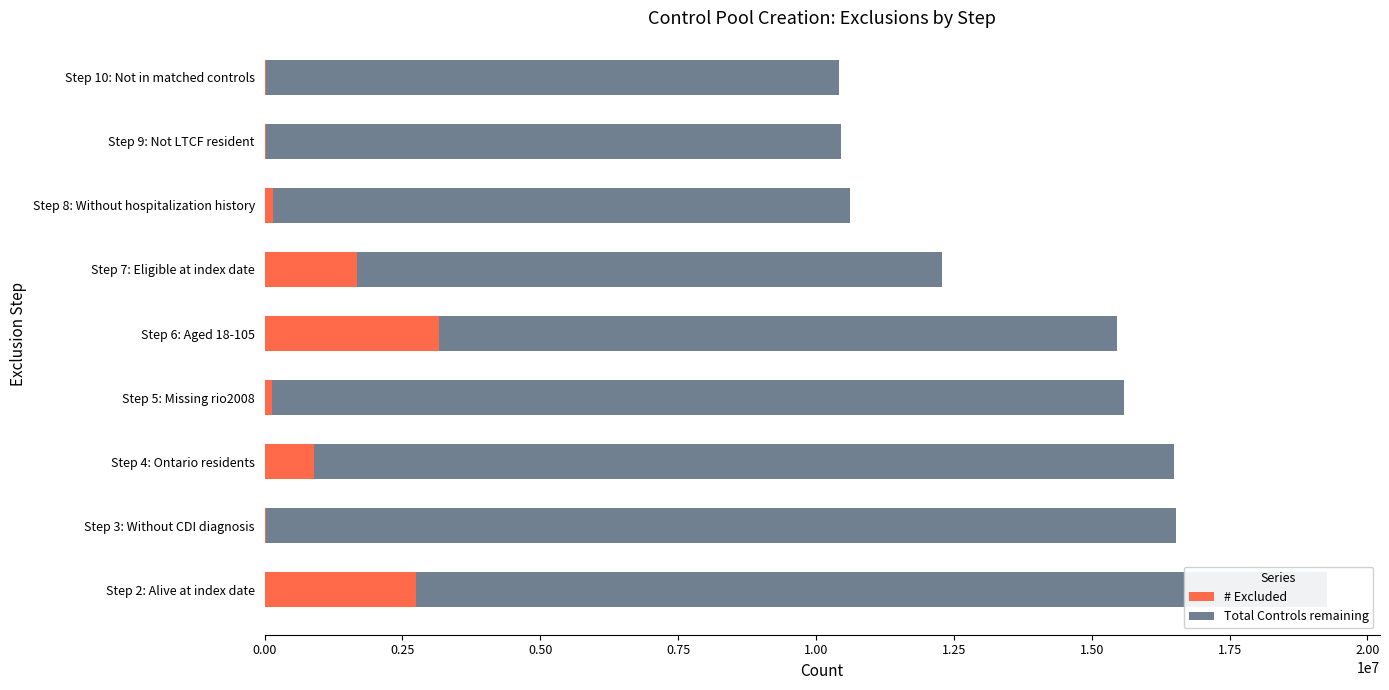

How many data points in Total Controls remaining are above 12282301?

4